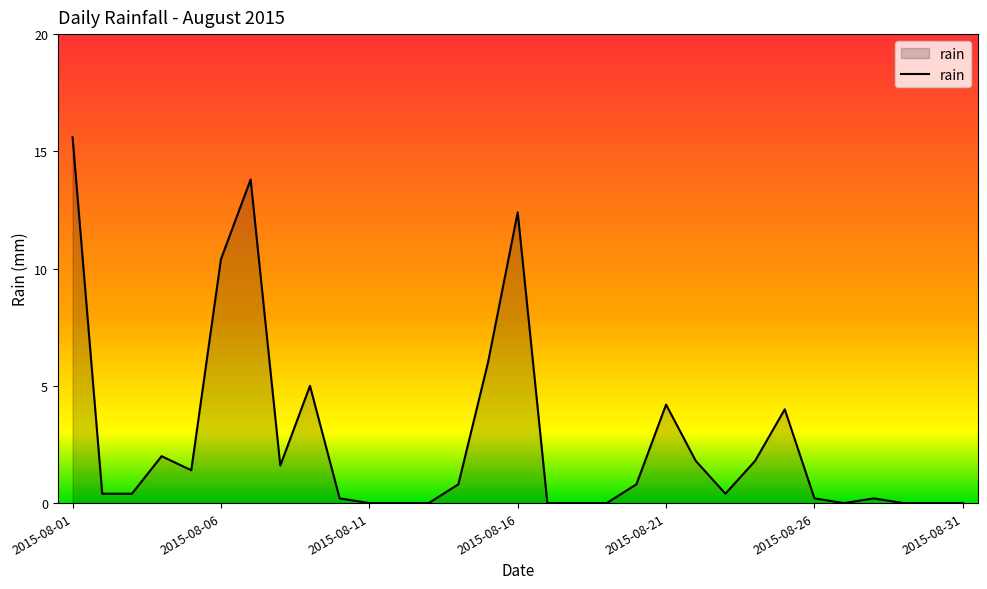

Does the chart have visible grid lines?

No